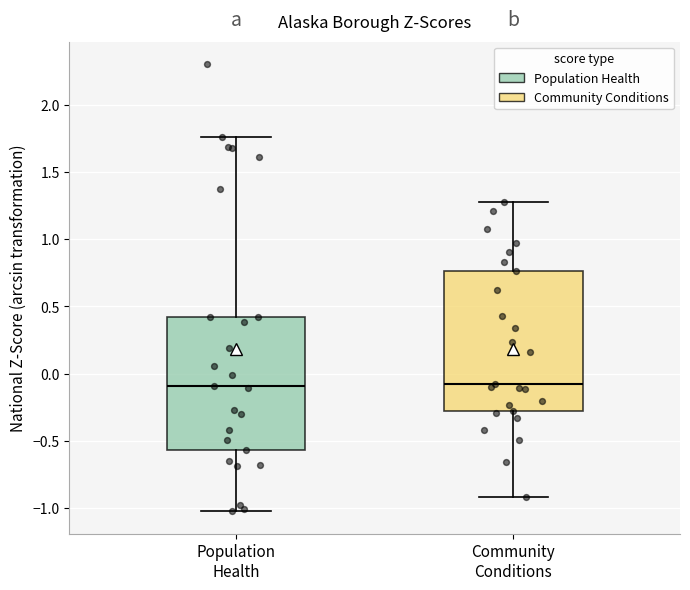

Reading left to right, transcribe this box plot: for each box, give where its median line is, the range the box spans, and where its two whiskers end, as read against the y-axis. The values are not printed on the chart, so give them approximately, as read against the axis.

Population Health: median -0.10, box -0.55 to 0.40, whiskers -1.05 to 1.75
Community Conditions: median -0.10, box -0.30 to 0.75, whiskers -0.90 to 1.25